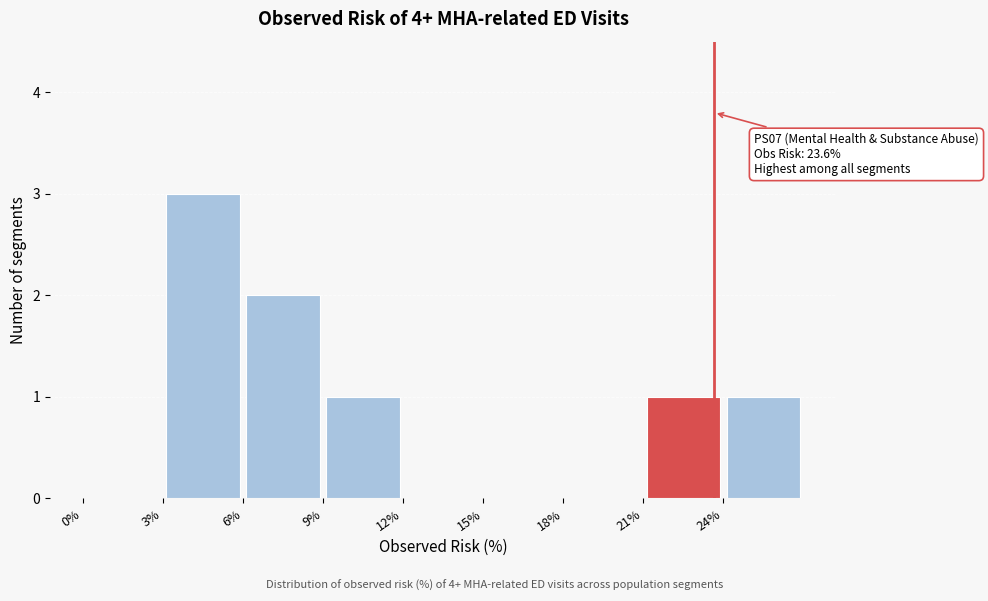

Which range on the x-axis has the tallest bar?

3 to 6